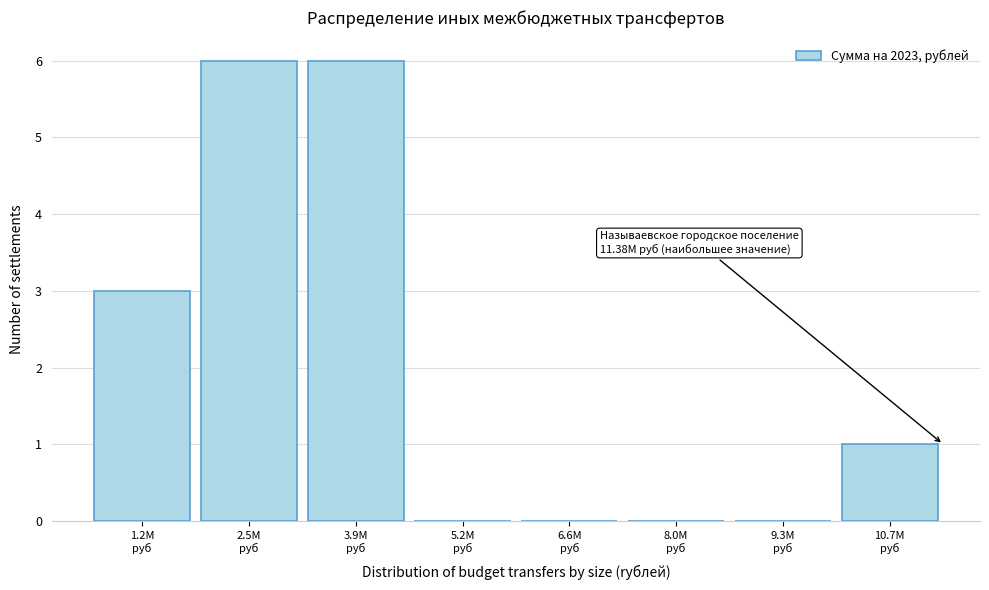

What is the greatest value displayed?

6